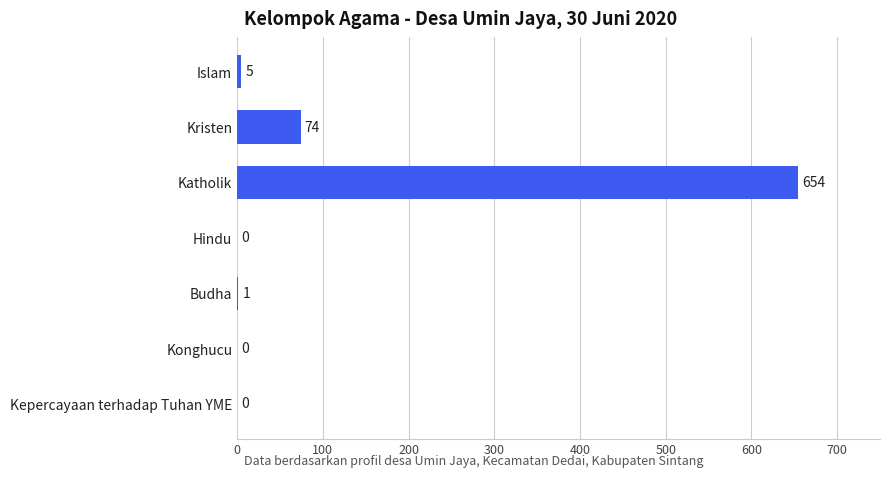

The chart shows a value of -249 at Hindu. True or false?

False